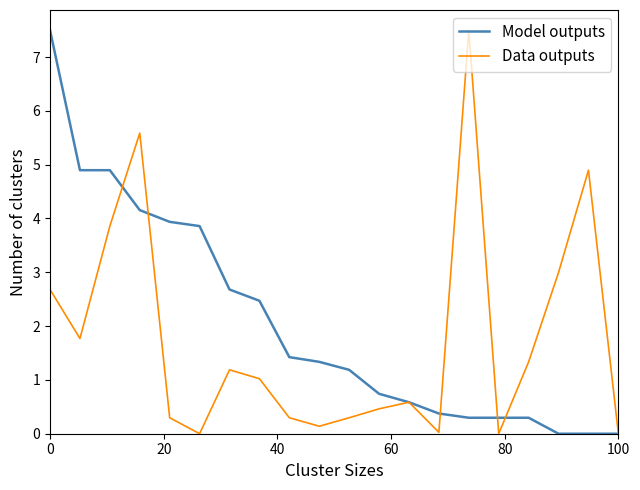

What is the maximum value for Data outputs?

7.5